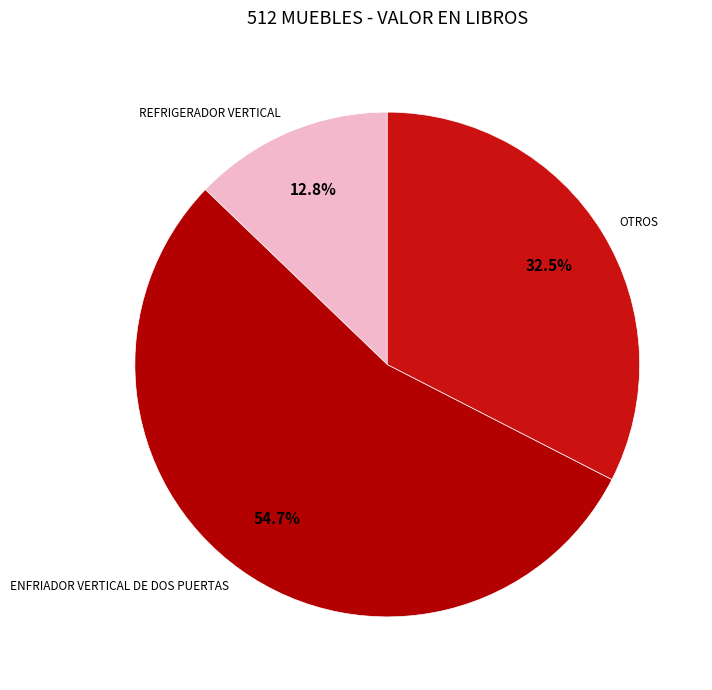

Is it true that ENFRIADOR VERTICAL DE DOS PUERTAS is 48% of the pie?

False